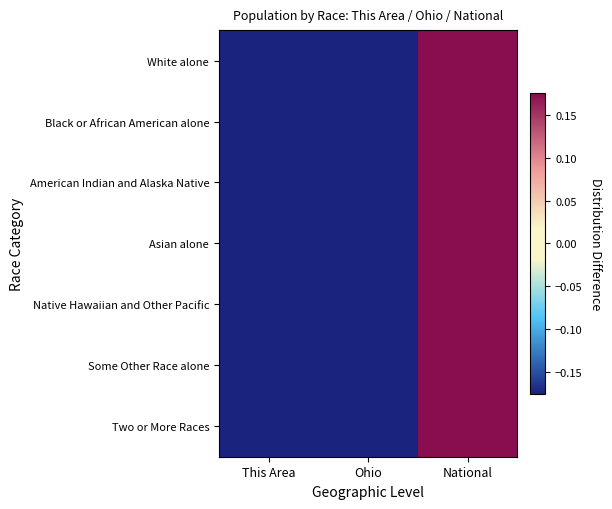

What is the total value across all series at This Area?

-1.2